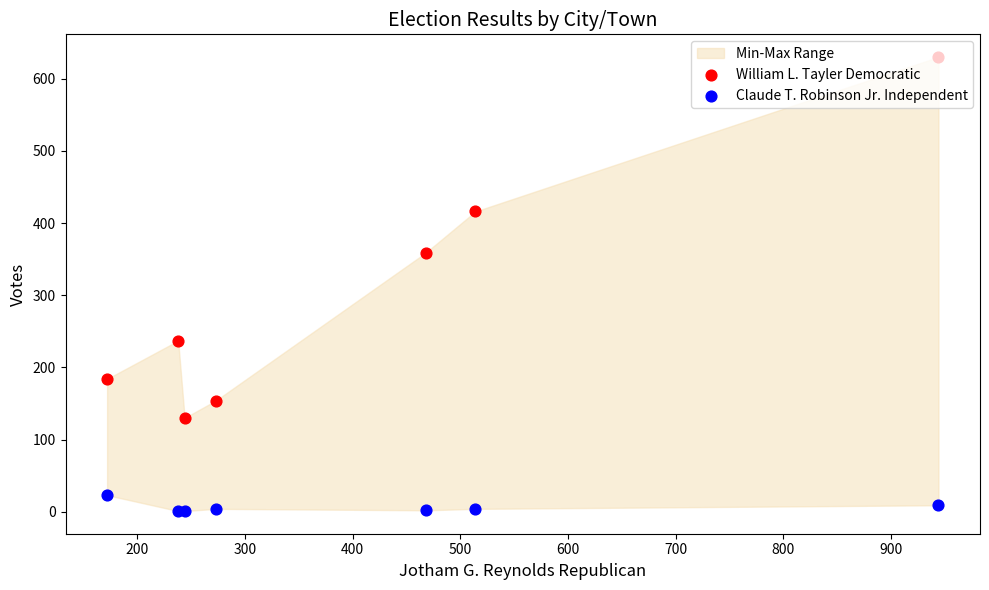

At how many categories does at least one series exceed 49?

7